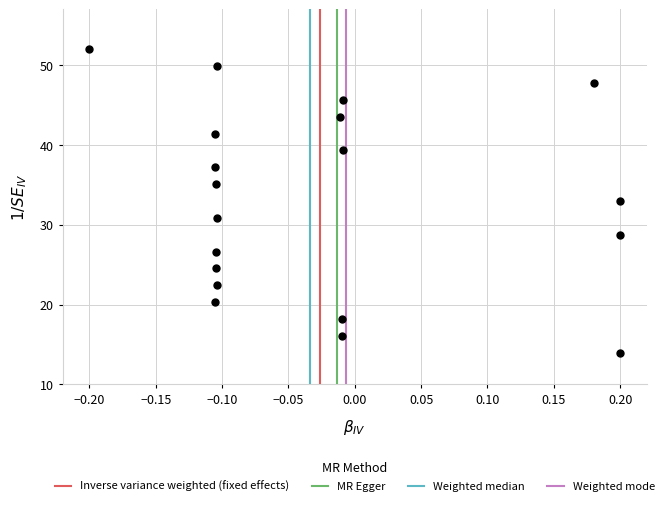

What is the range of Y values (max minus min)?

38.0